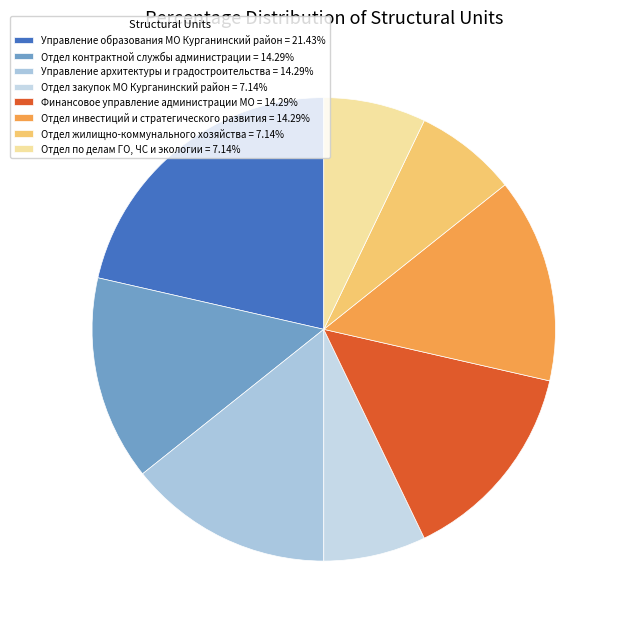

Which has a higher value, Управление образования МО Курганинский район or Отдел по делам ГО, ЧС и экологии?

Управление образования МО Курганинский район